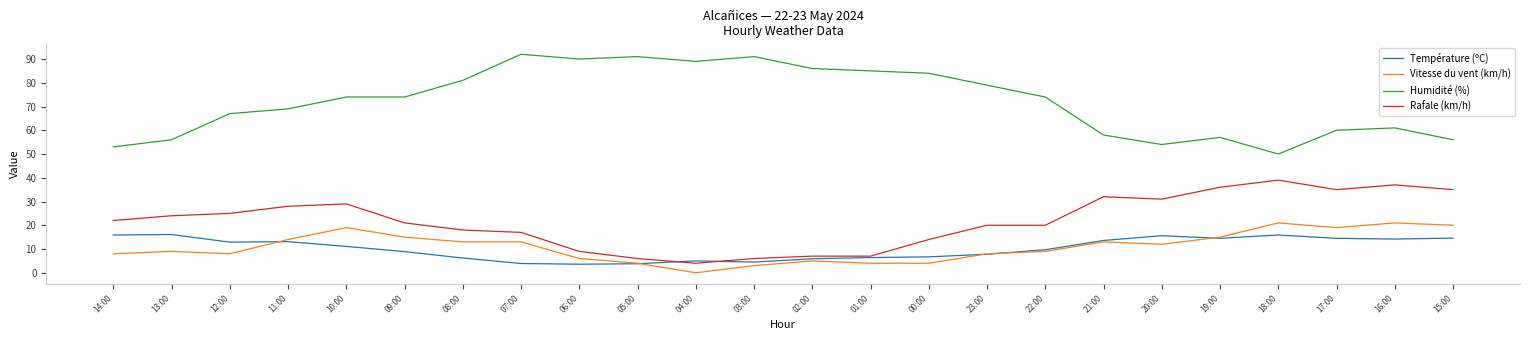

Which series has the largest total across all categories?

Humidité (%)